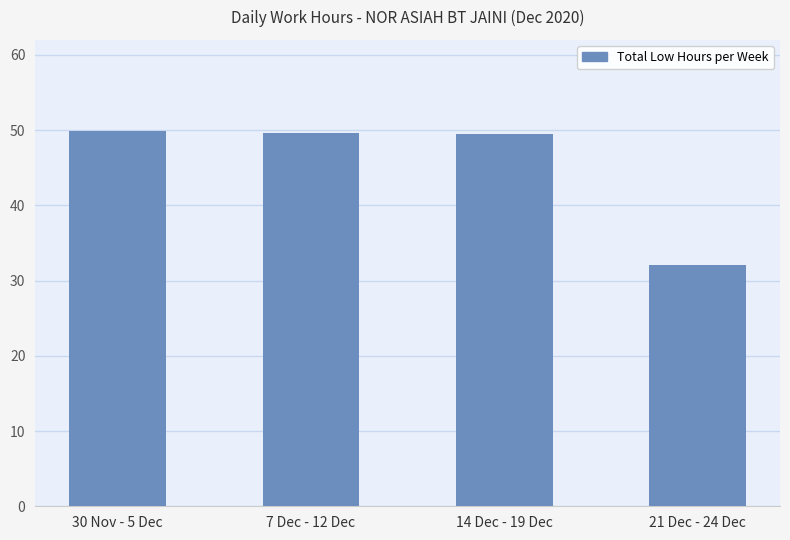

Between 21 Dec - 24 Dec and 30 Nov - 5 Dec, which is larger?

30 Nov - 5 Dec